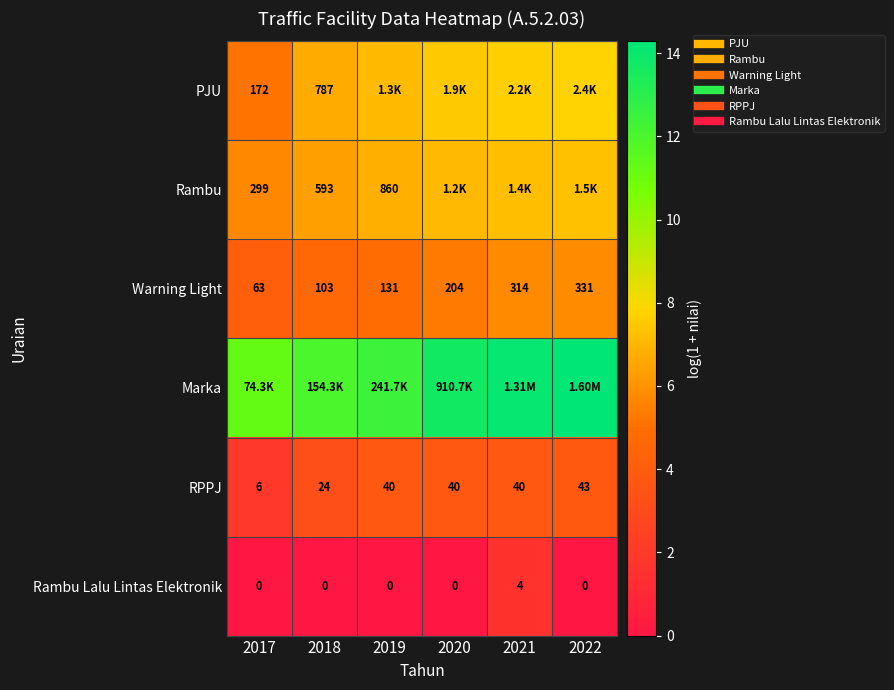

What is the maximum value shown in the chart?

14.3